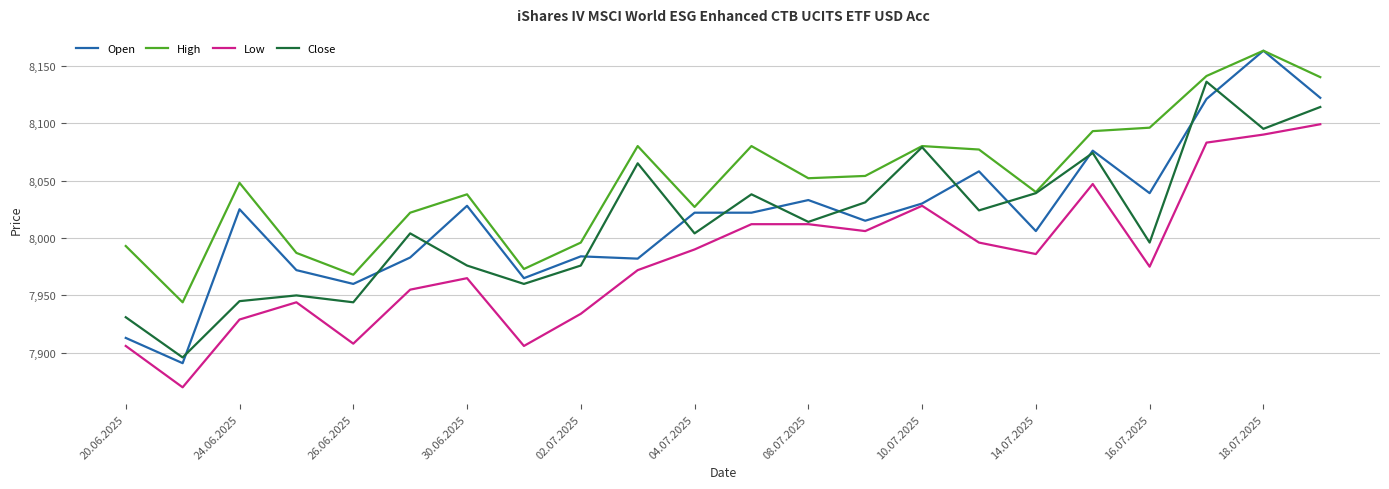

Which series has the largest total across all categories?

High